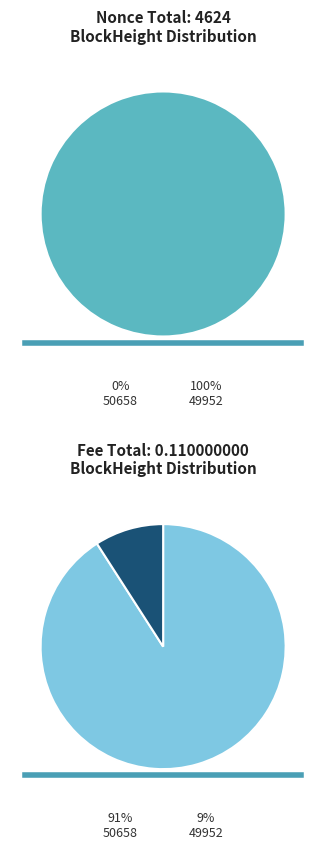

Rank the categories by value from lowest to highest.

50658, 49952